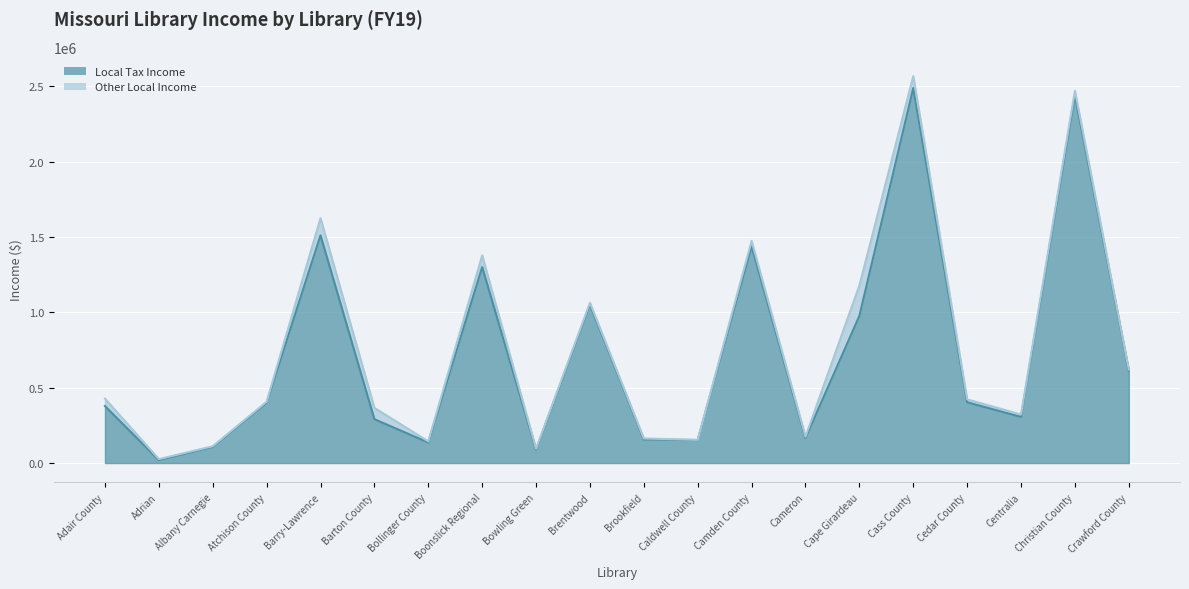

How many data points are less than 399865?

10